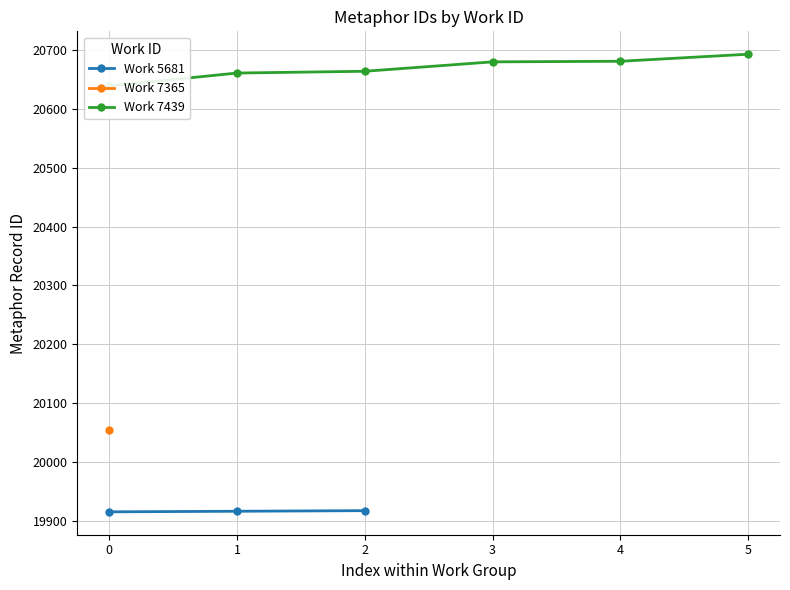

What is the sum of the values at 7439 and 5681?

40581